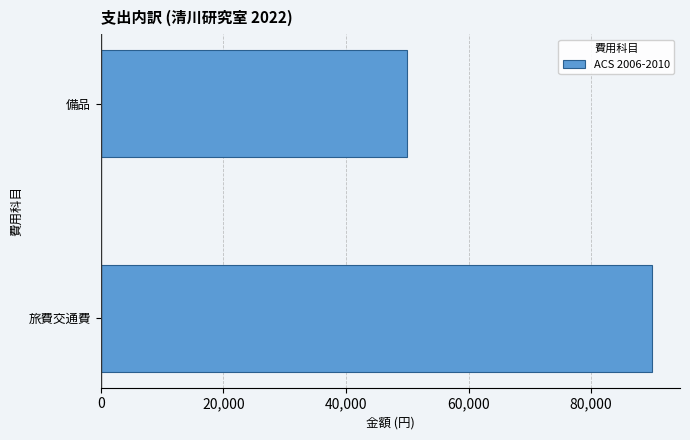

Reading top to bottom, extract all data points from this chart.

50000	90000